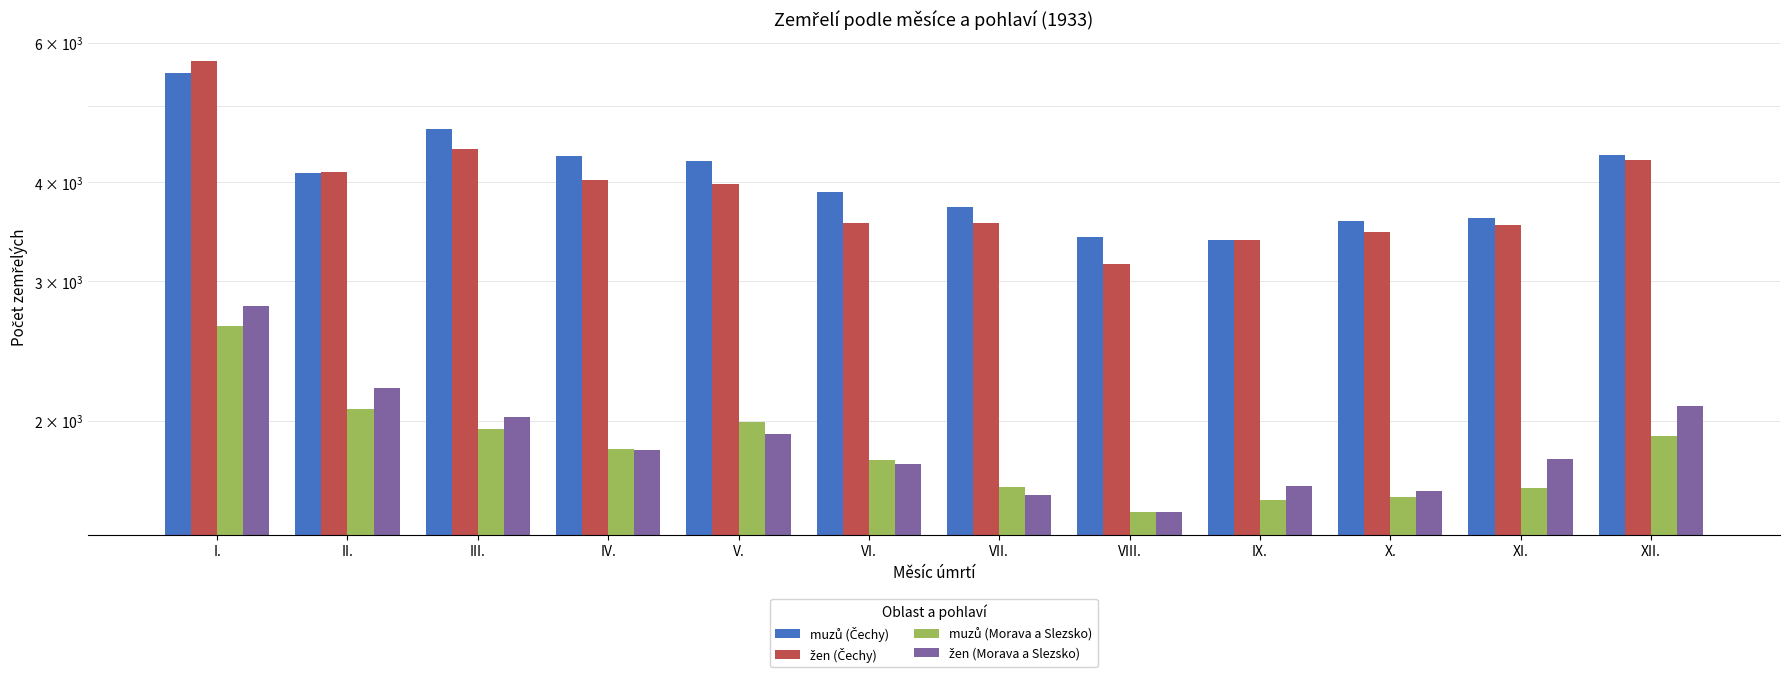

Between X. and I., which is larger?

I.